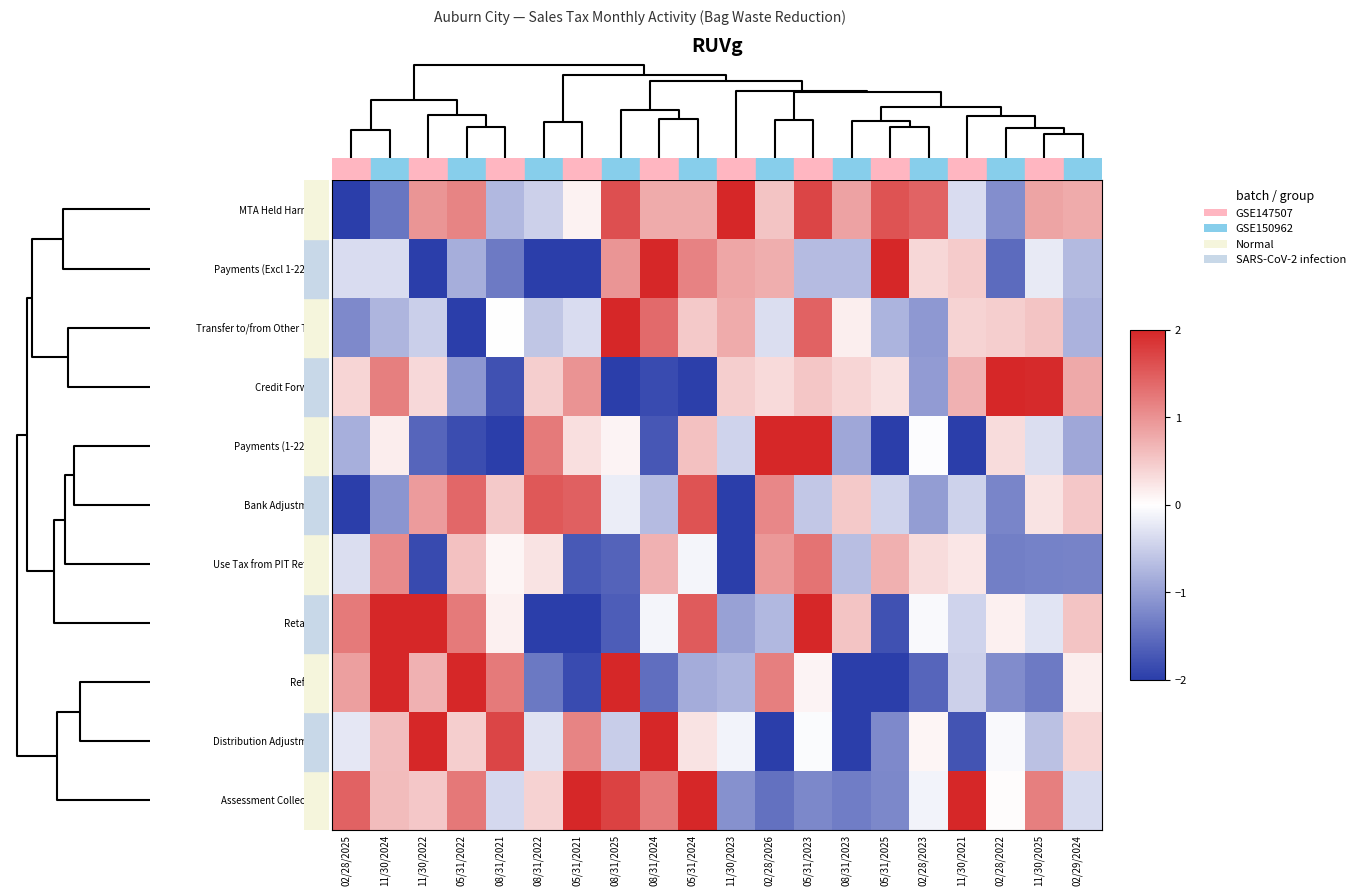

How many distinct data groups are displayed?

11